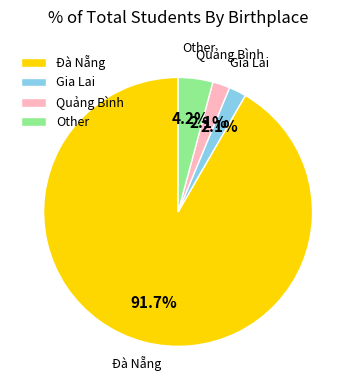

Which category has the biggest portion of the pie?

Đà Nẵng